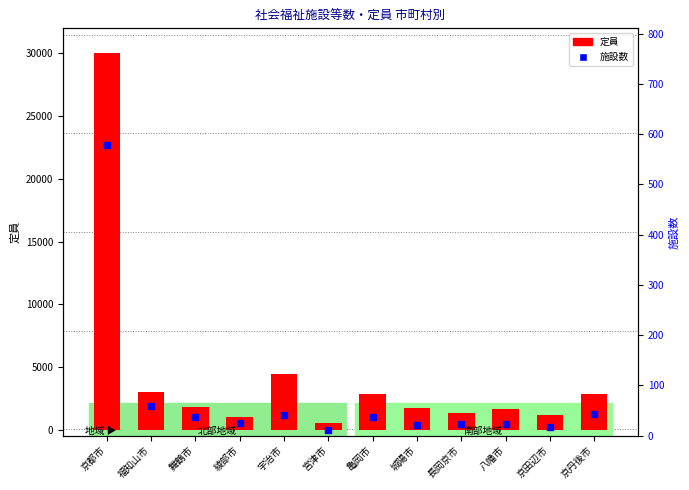

Which has a higher value, 舞鶴市 or 長岡京市?

舞鶴市